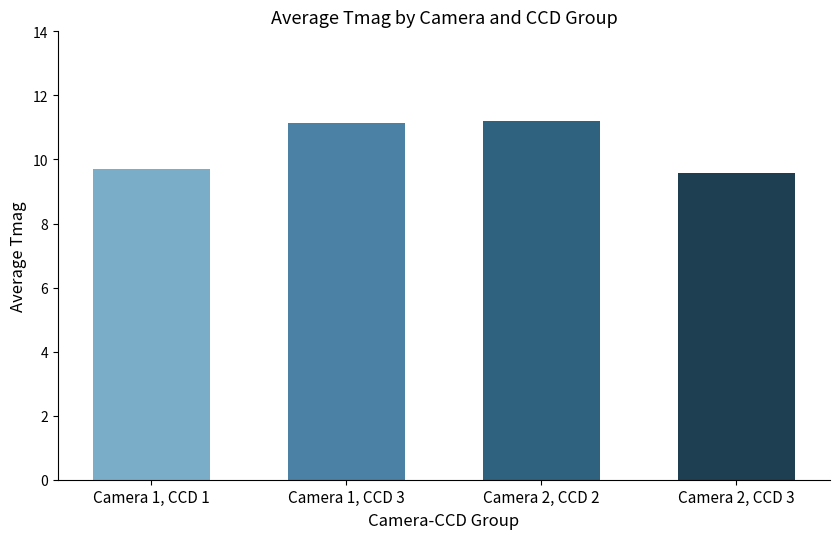

How many bars are there in total?

4